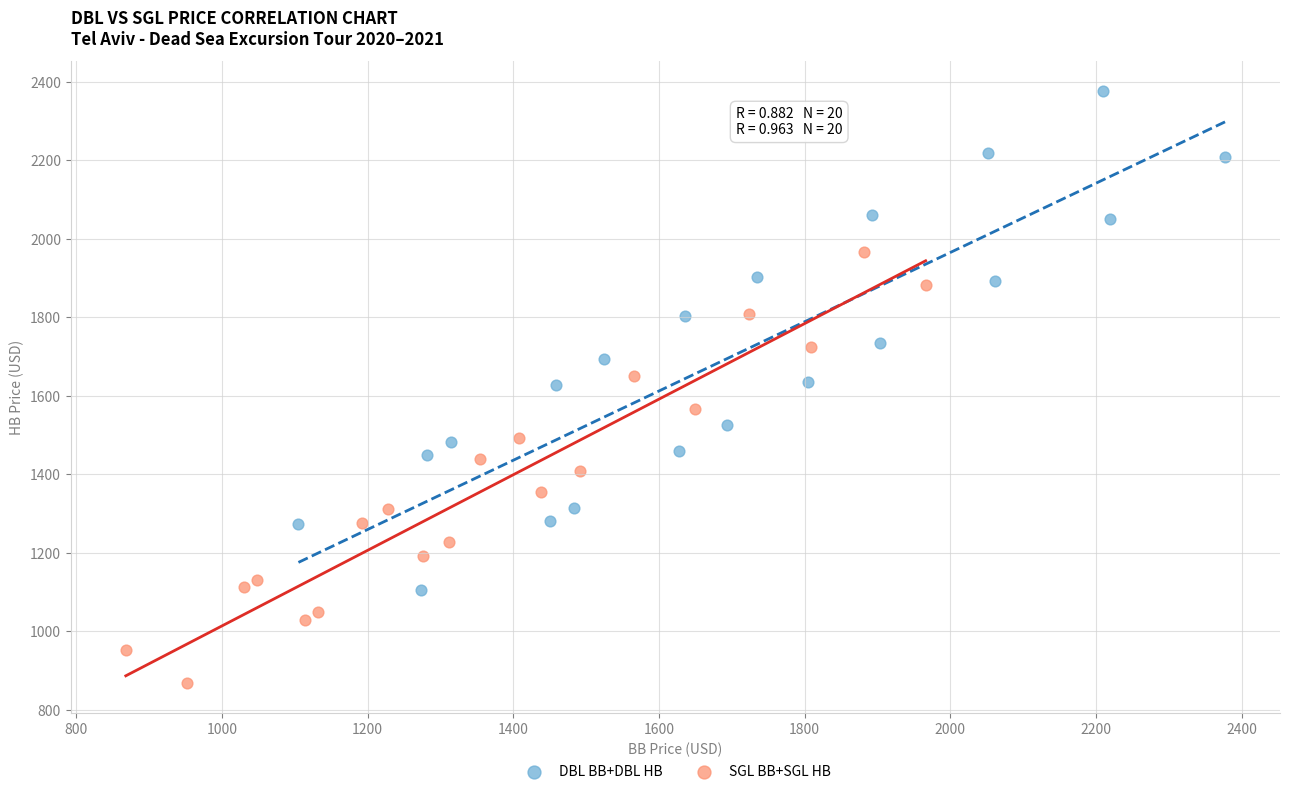

Which series reaches the minimum Y coordinate?

SGL BB+SGL HB